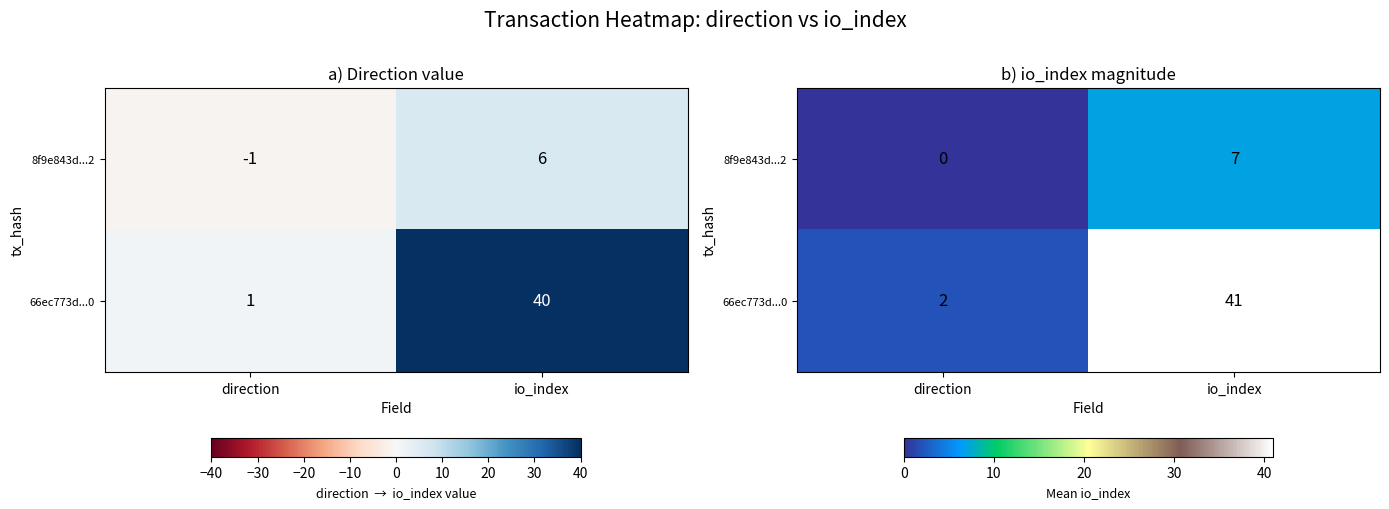

How many values in the 66ec773d...0 series are below 41?

1